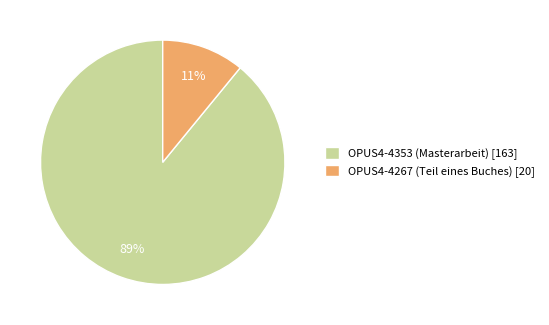

True or false: OPUS4-4353 (Masterarbeit) accounts for 94% of the total.

False